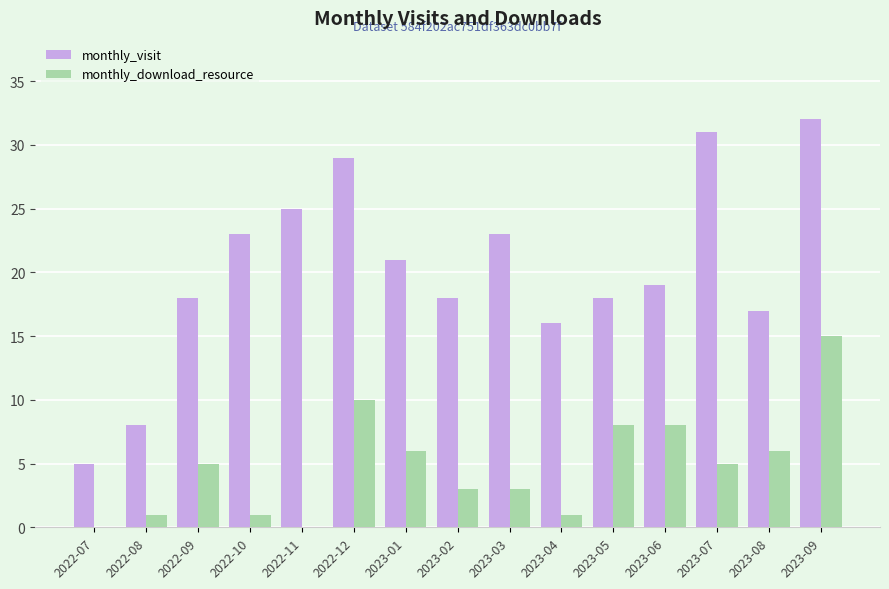

How many groups of bars are there?

15